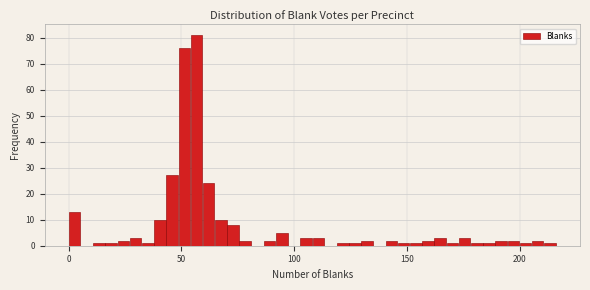

Read against the x-axis, roughly where is the centre of the tallest bar?

55